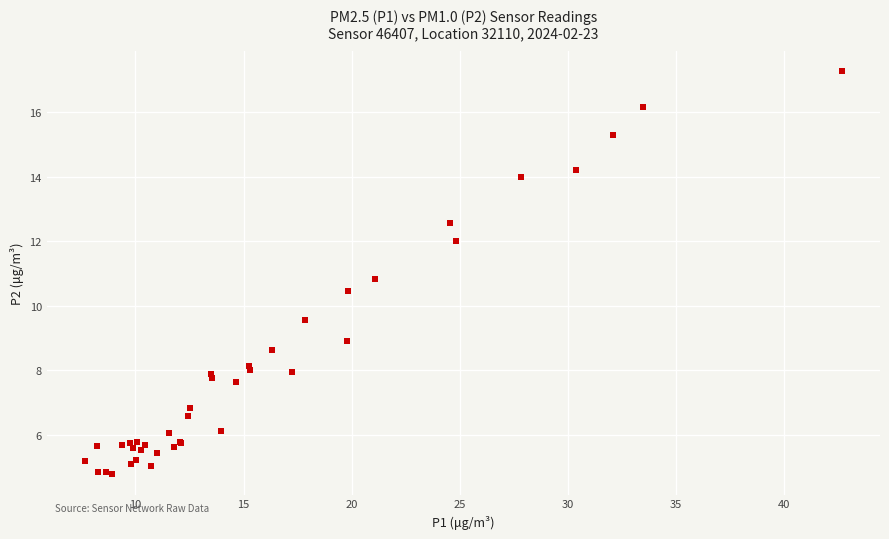

What Y value in the scatter plot is closest to 11?

10.8